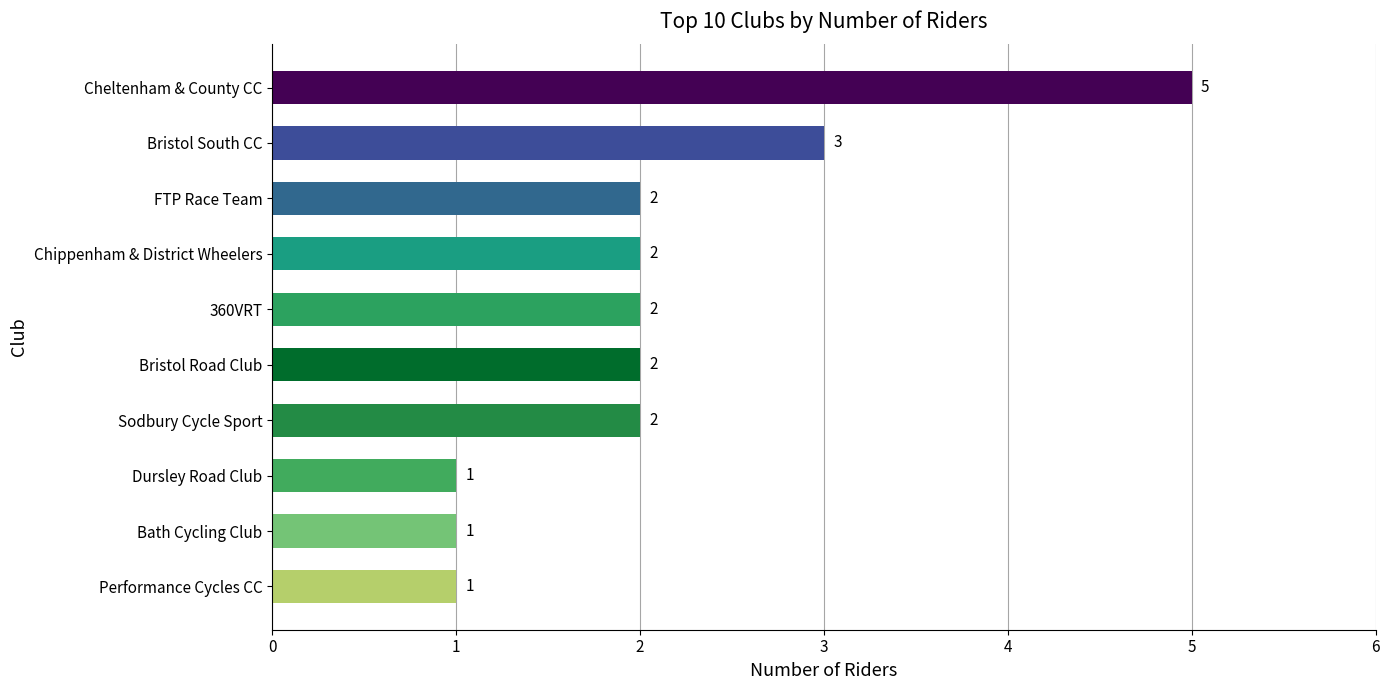

Where is the data nearest to the value 3?

Bristol South CC